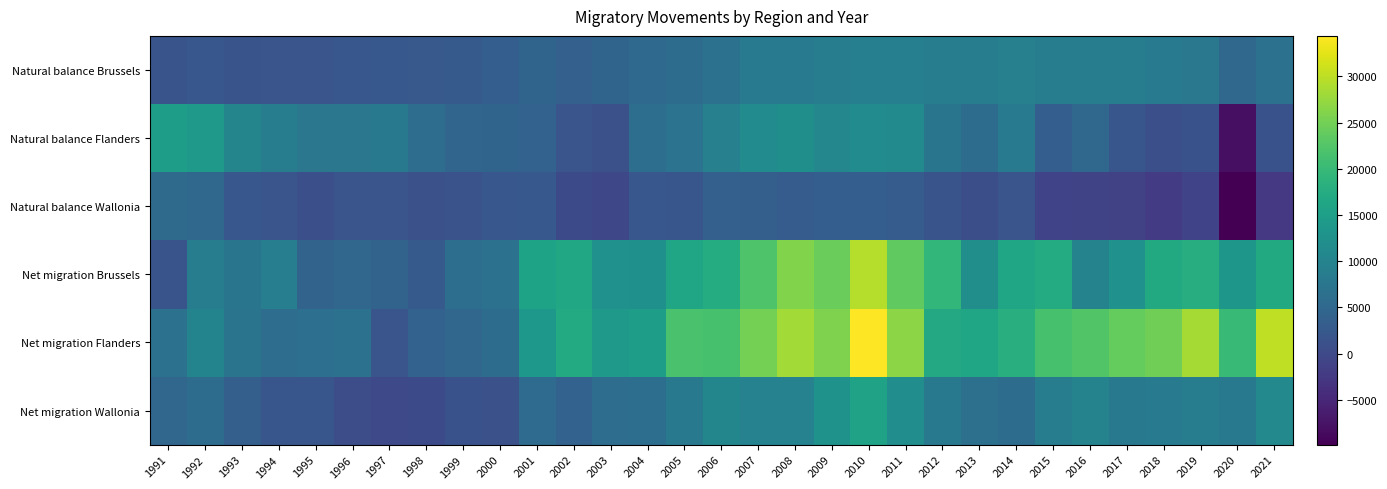

Which series has the largest total across all categories?

Net migration Flanders